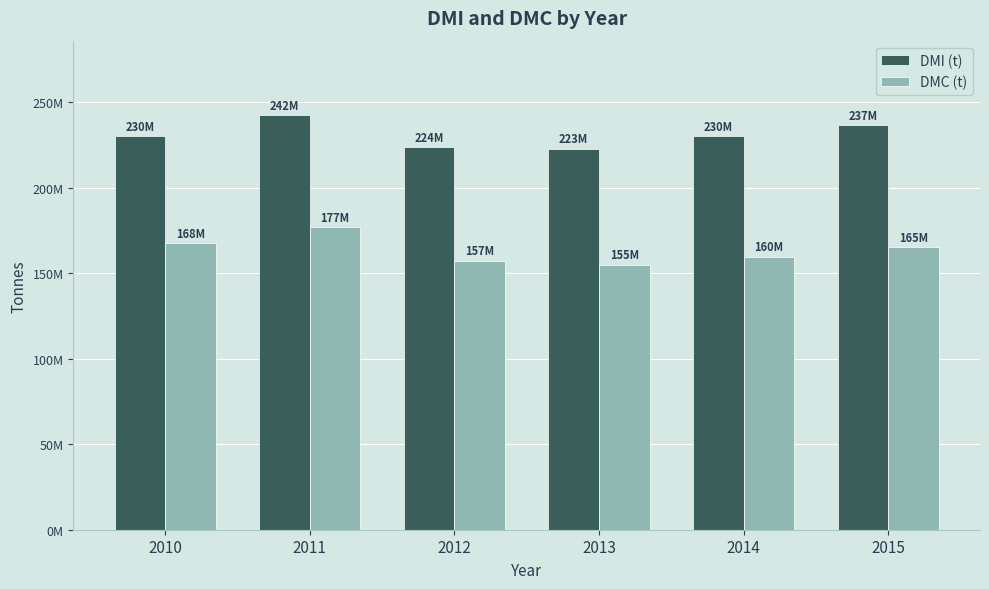

What are all the series names shown in the legend?

DMI (t), DMC (t)